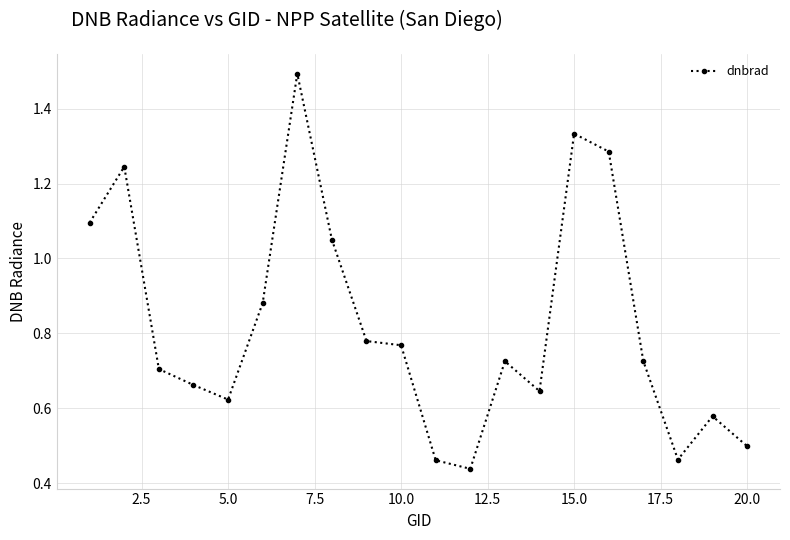

How many lines are shown in the chart?

1